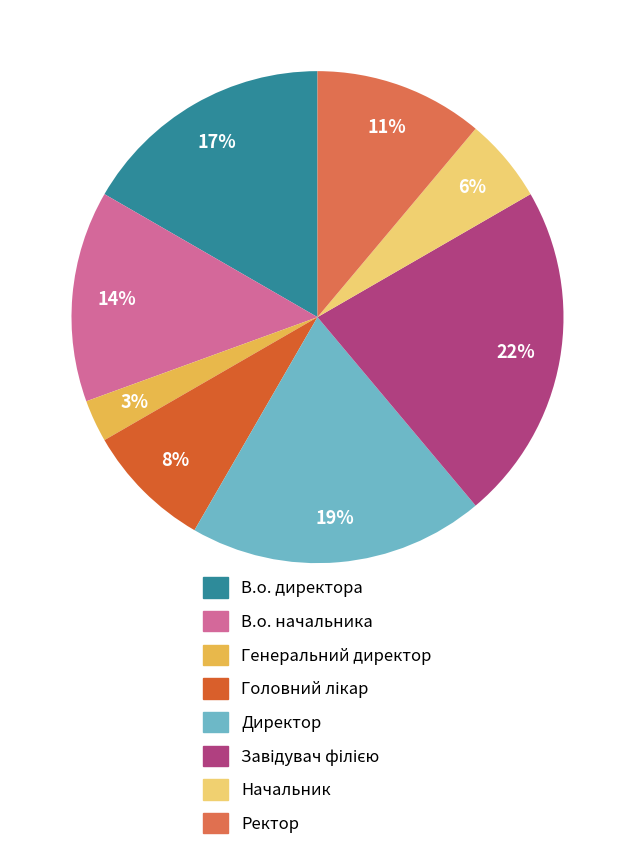

To the nearest percent, what portion does Начальник represent?

6%